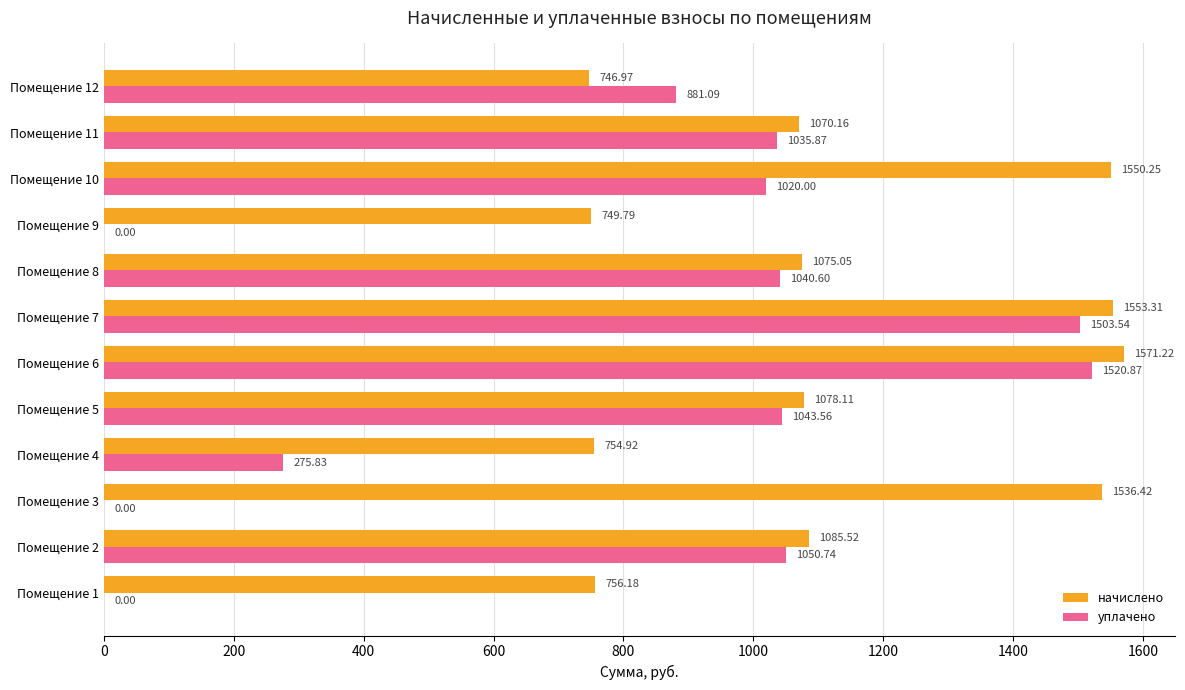

Between Помещение 5 and Помещение 11, which series saw the biggest shift?

начислено